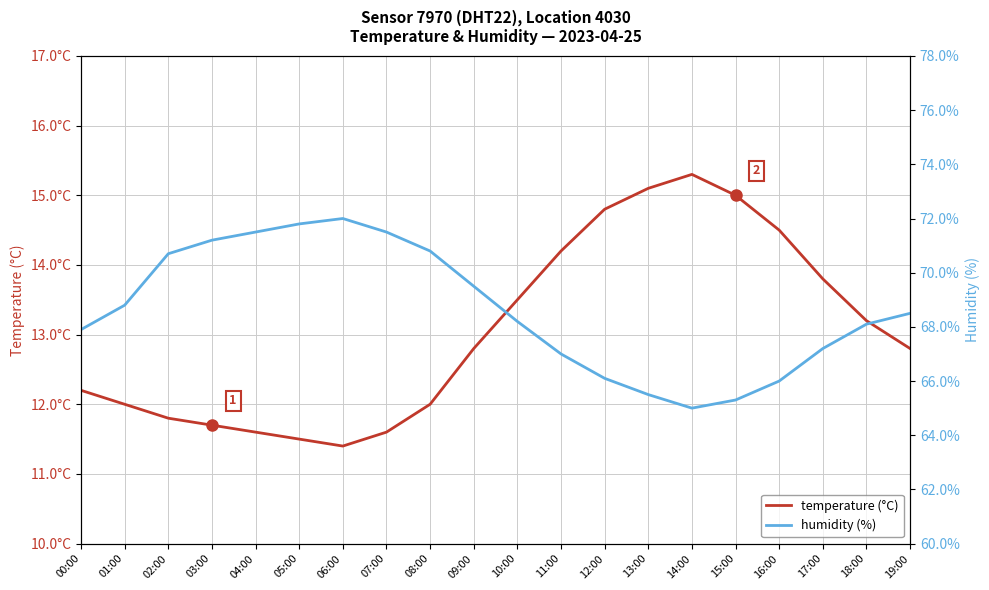

Which series changed the most between 11:00 and 13:00?

humidity (%)